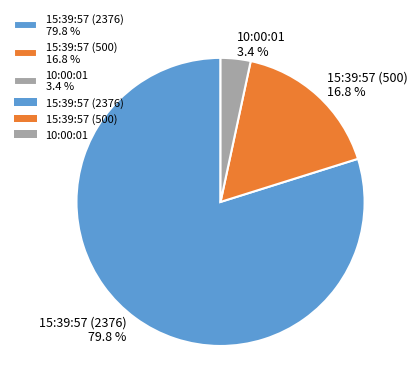

The 15:39:57 (2376) slice represents 80% of the pie. True or false?

True